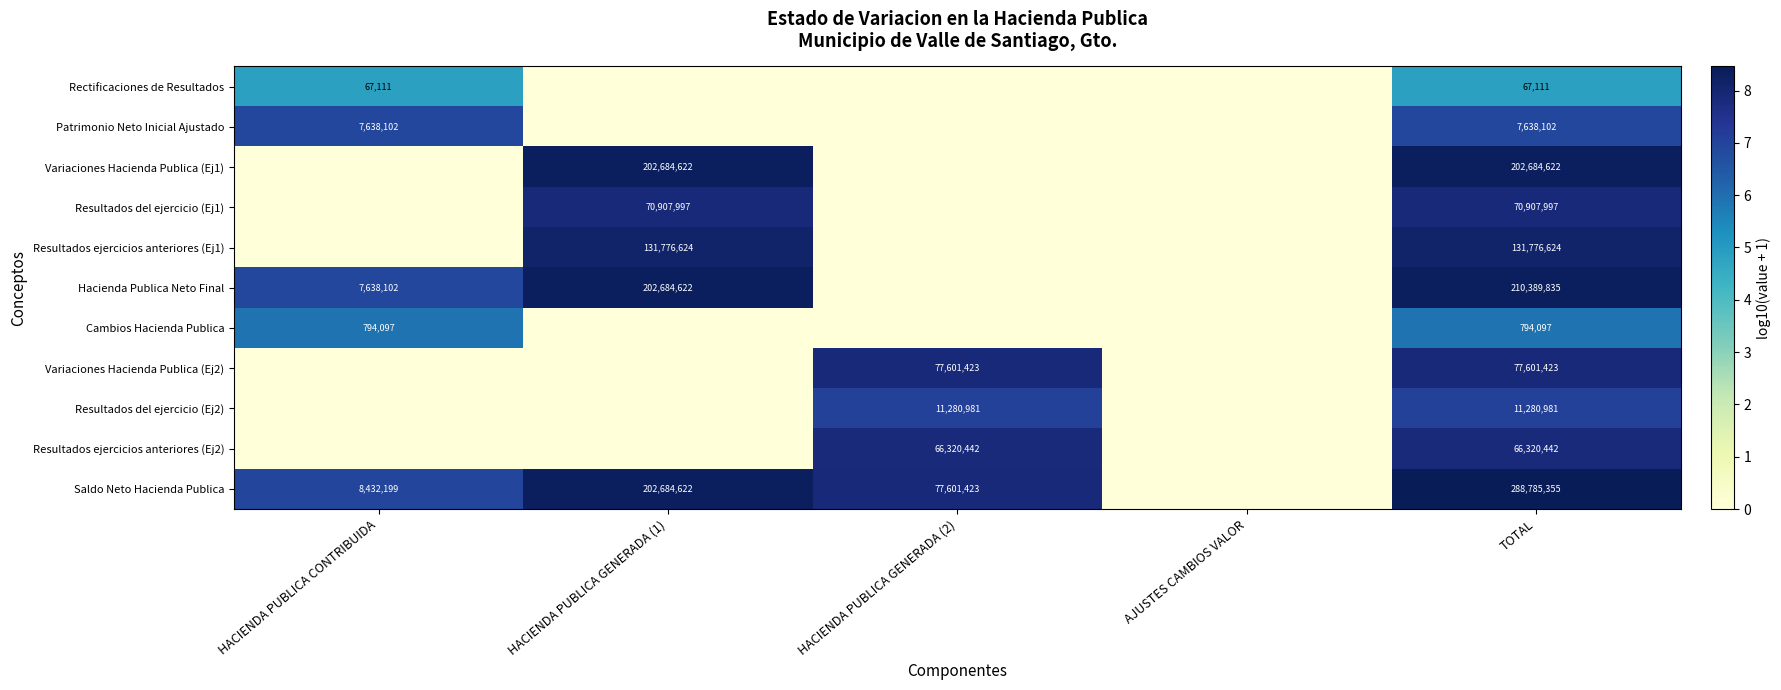

The value of Resultados del ejercicio (Ej2) at HACIENDA PUBLICA GENERADA (2) is 11280981. True or false?

True